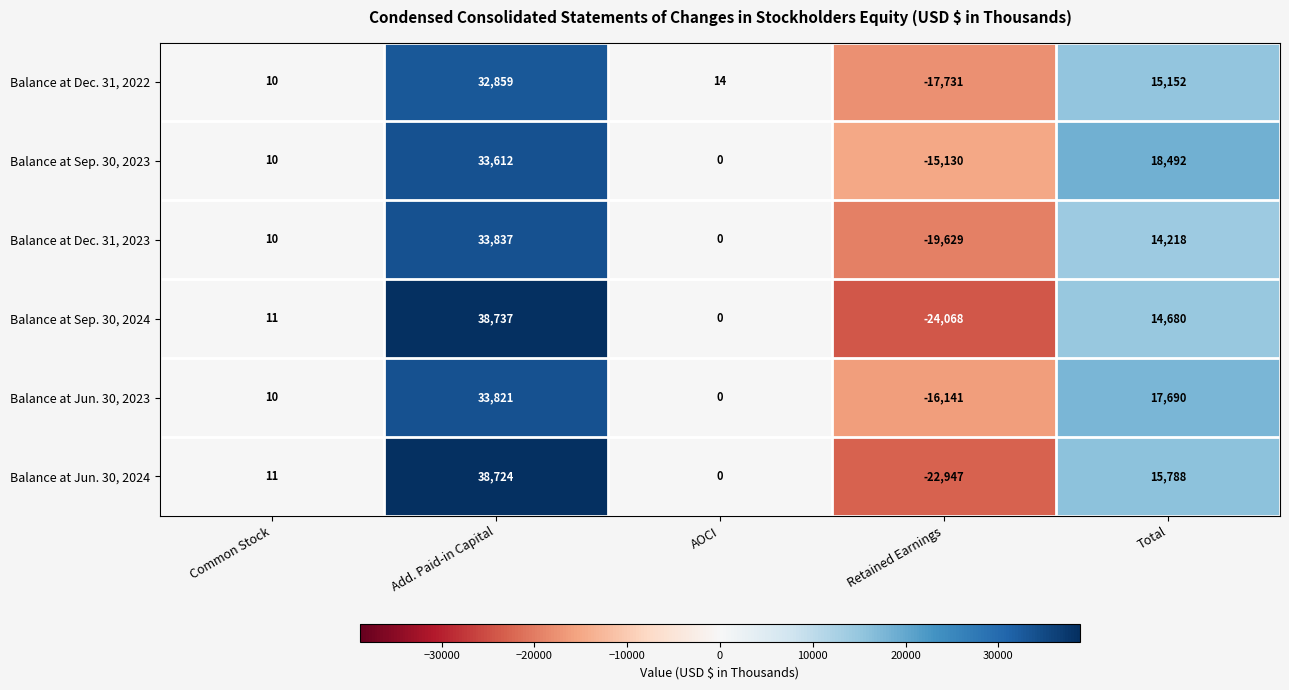

Which series changed the most between Add. Paid-in Capital and Total?

Balance at Sep. 30, 2024